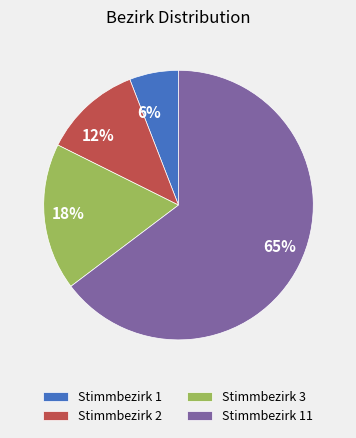

Is the sum of Stimmbezirk 1 and Stimmbezirk 11 greater than half?

Yes